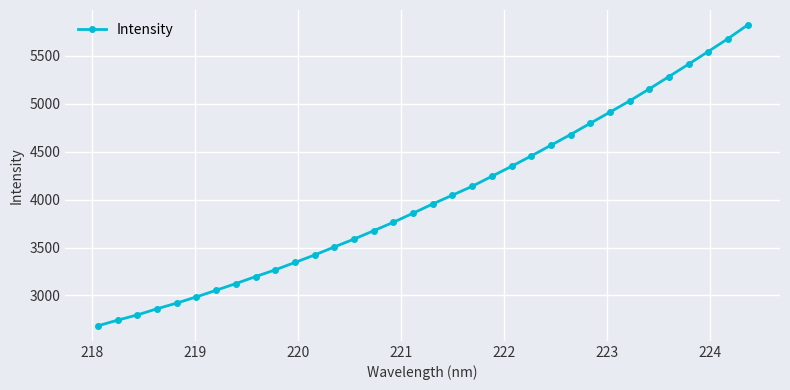

True or false: the data has more than 2 interior local peaks.

False